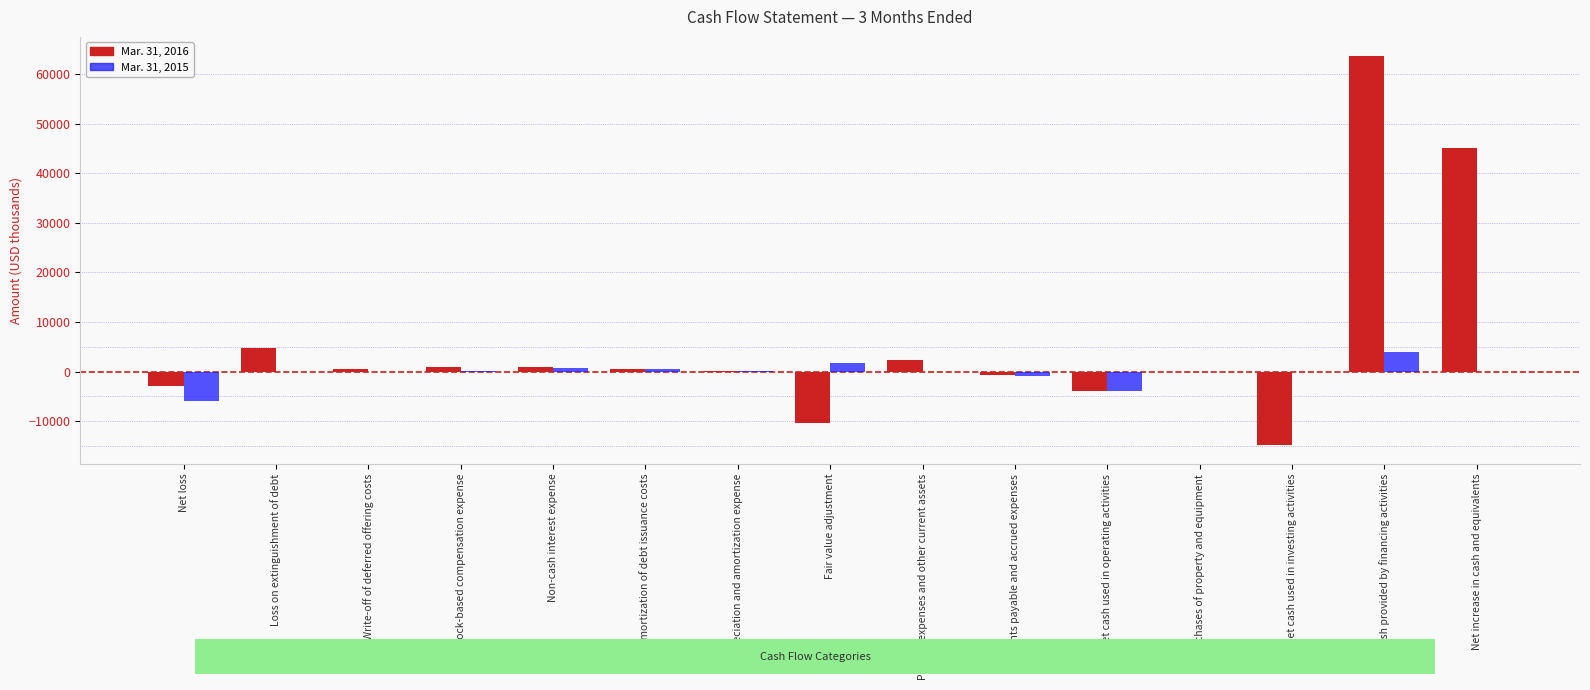

True or false: Mar. 31, 2015 has a value of -21 at Purchases of property and equipment.

True